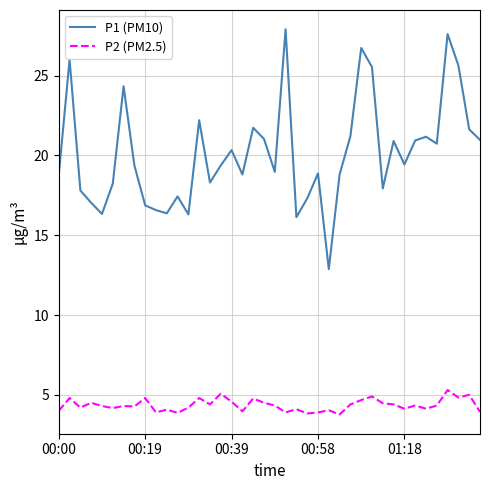

What is the difference between the maximum and minimum values in the P1 (PM10) series?

15.0